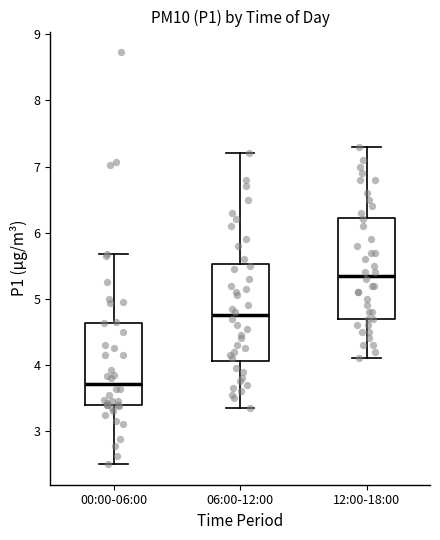

Reading left to right, read every box against the y-axis: the position of its median line, the range the box covers, and the ends of its whiskers. The values are not printed on the chart, so give them approximately, as read against the axis.

00:00-06:00: median 3.7, box 3.4 to 4.6, whiskers 2.5 to 5.7
06:00-12:00: median 4.8, box 4.1 to 5.5, whiskers 3.4 to 7.2
12:00-18:00: median 5.4, box 4.7 to 6.2, whiskers 4.1 to 7.3